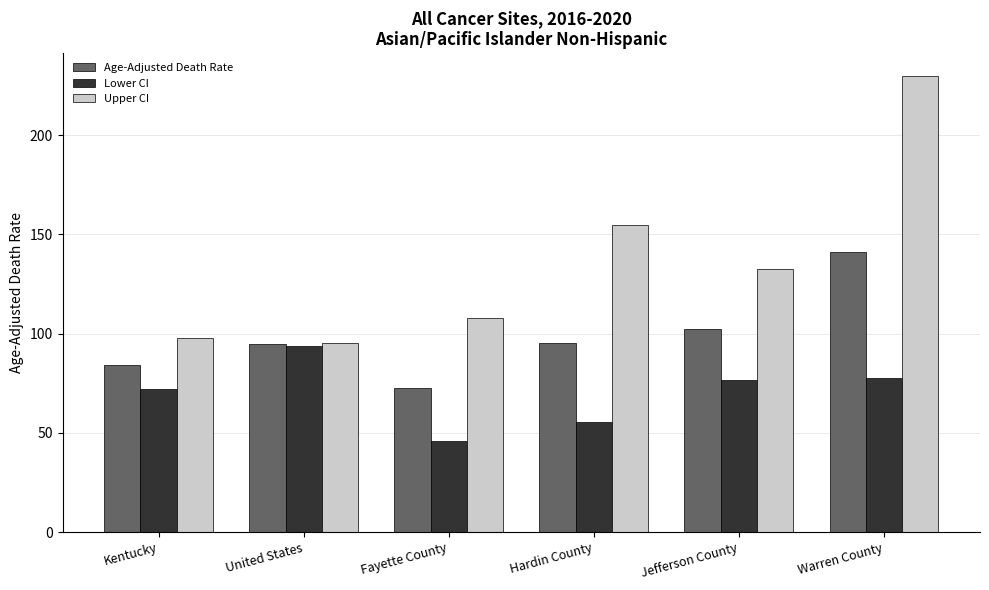

What is the minimum value shown in the chart?

46.1